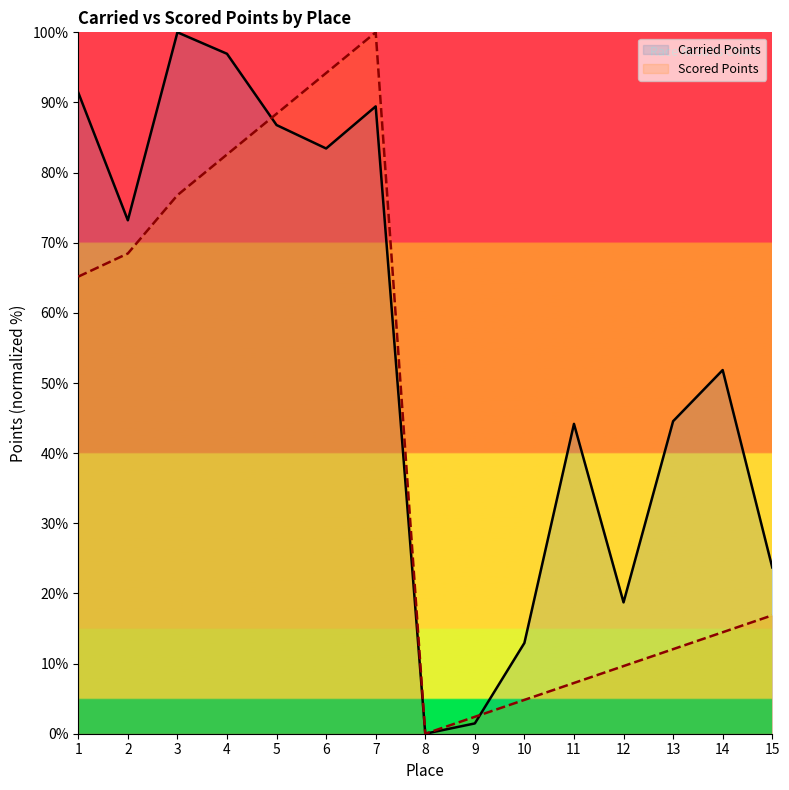

What is the average value of the Carried Points series?

54.6